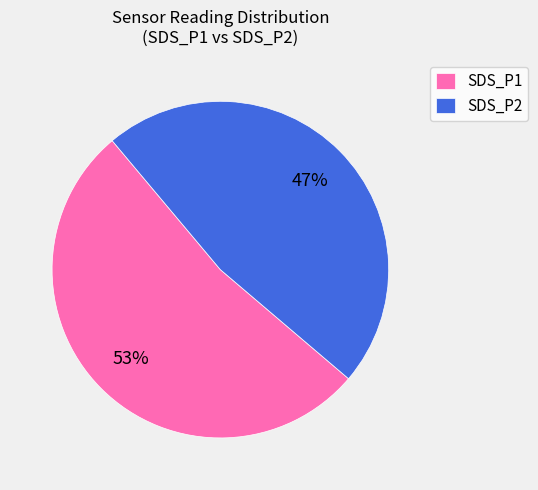

Is the sum of SDS_P2 and SDS_P1 greater than half?

Yes